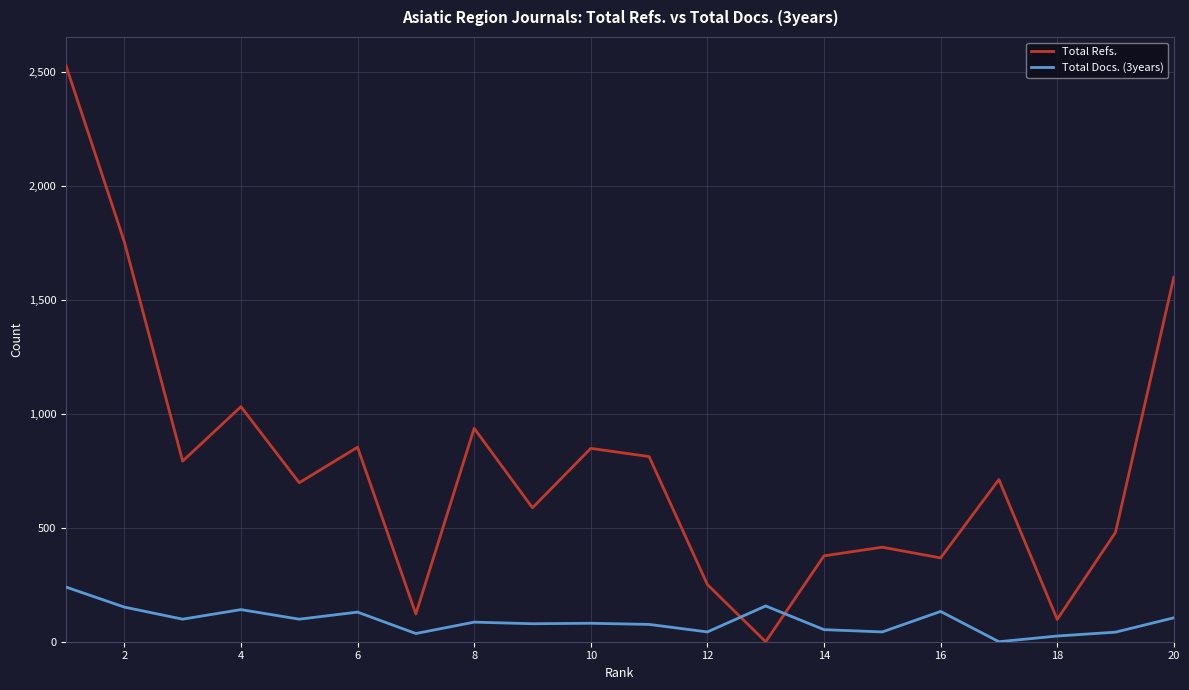

What is the sum of all Total Docs. (3years) values?

1820